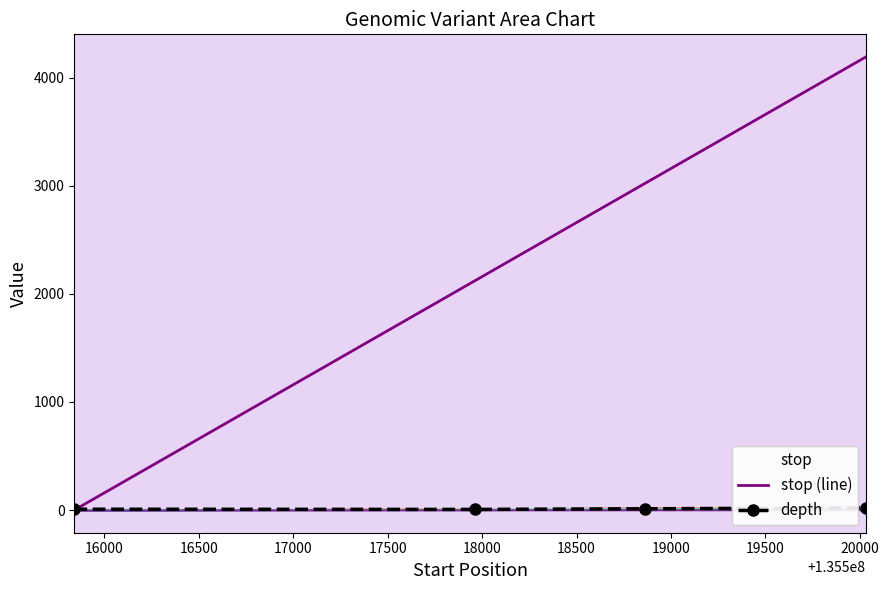

Reading right to left, what are all the values shown in this chart?

stop (line): 4190	3020	2121	0
depth: 20	12	6	8